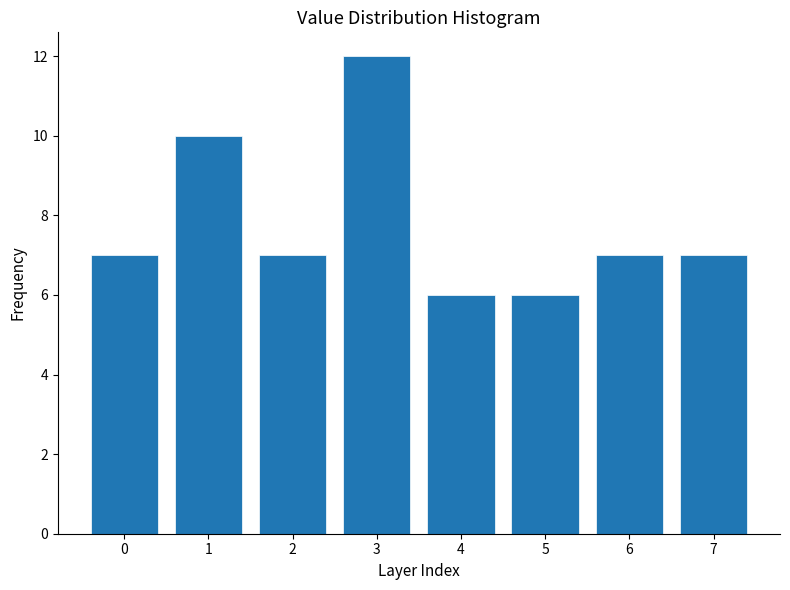

Reading left to right, extract all data points from this chart.

7	10	7	12	6	6	7	7